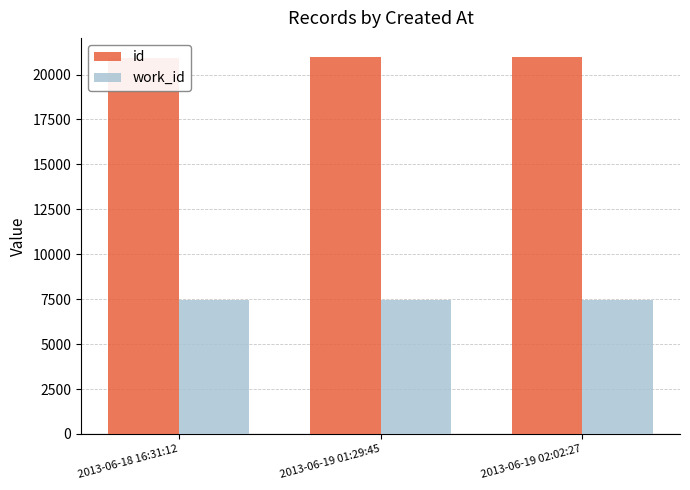

True or false: work_id has a value of 4787 at 2013-06-19 01:29:45.

False